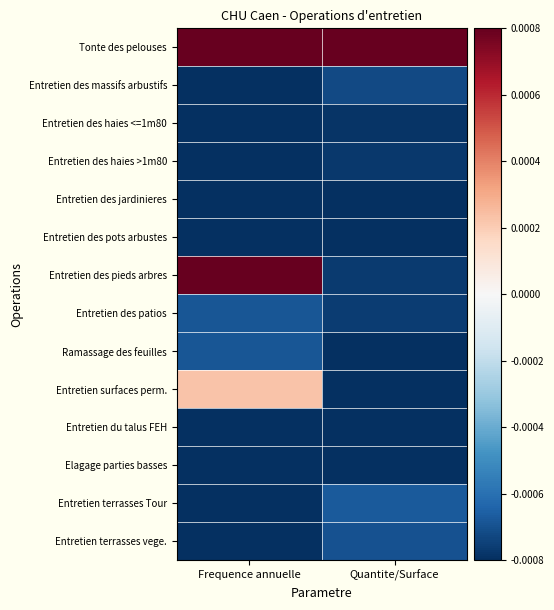

Reading right to left, what are all the values shown in this chart?

Tonte des pelouses: Quantite/Surface=0.0	Frequence annuelle=0.0
Entretien des massifs arbustifs: Quantite/Surface=-0.0	Frequence annuelle=-0.0
Entretien des haies <=1m80: Quantite/Surface=-0.0	Frequence annuelle=-0.0
Entretien des haies >1m80: Quantite/Surface=-0.0	Frequence annuelle=-0.0
Entretien des jardinieres: Quantite/Surface=-0.0	Frequence annuelle=-0.0
Entretien des pots arbustes: Quantite/Surface=-0.0	Frequence annuelle=-0.0
Entretien des pieds arbres: Quantite/Surface=-0.0	Frequence annuelle=0.0
Entretien des patios: Quantite/Surface=-0.0	Frequence annuelle=-0.0
Ramassage des feuilles: Quantite/Surface=-0.0	Frequence annuelle=-0.0
Entretien surfaces perm.: Quantite/Surface=-0.0	Frequence annuelle=0.0
Entretien du talus FEH: Quantite/Surface=-0.0	Frequence annuelle=-0.0
Elagage parties basses: Quantite/Surface=-0.0	Frequence annuelle=-0.0
Entretien terrasses Tour: Quantite/Surface=-0.0	Frequence annuelle=-0.0
Entretien terrasses vege.: Quantite/Surface=-0.0	Frequence annuelle=-0.0